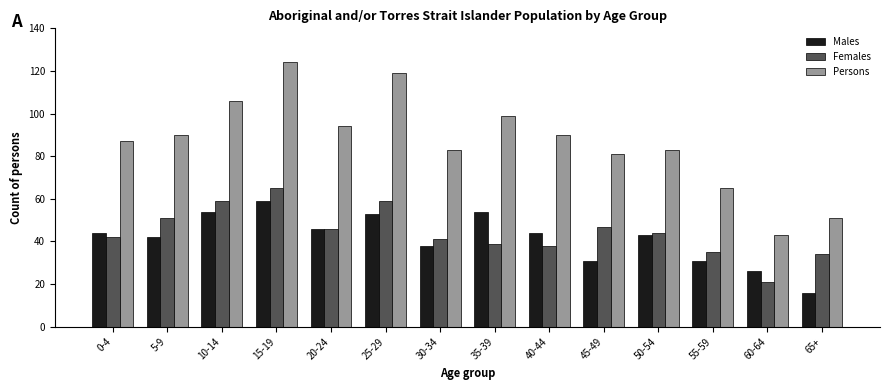

Which series has the largest range (max minus min)?

Persons